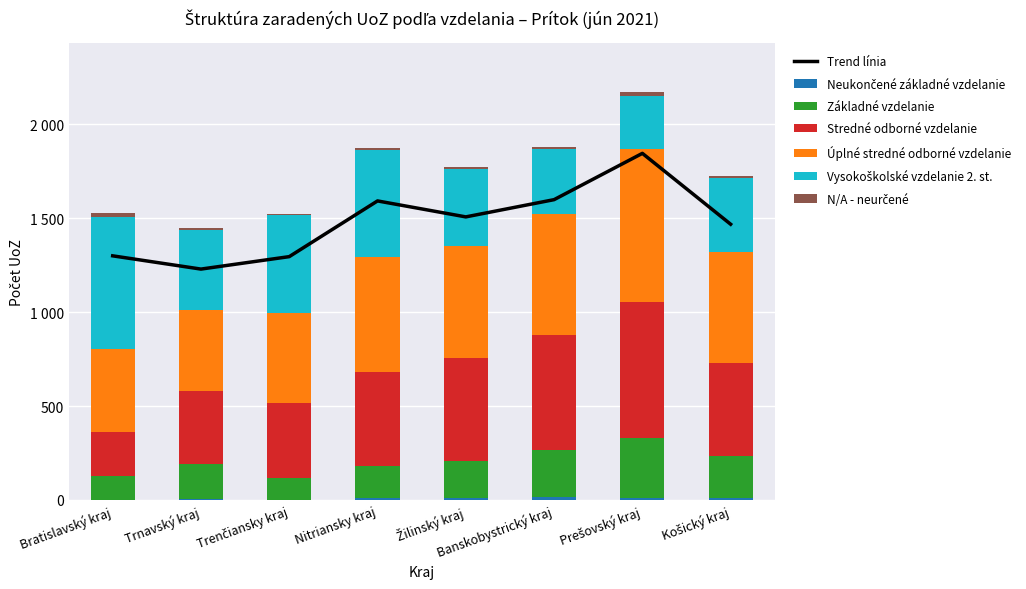

Which label corresponds to the smallest value in the chart?

Trenčiansky kraj